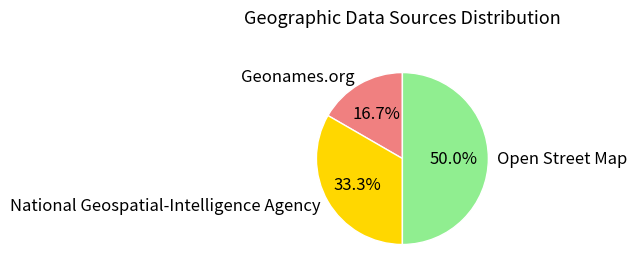

Which slice is the smallest?

Geonames.org